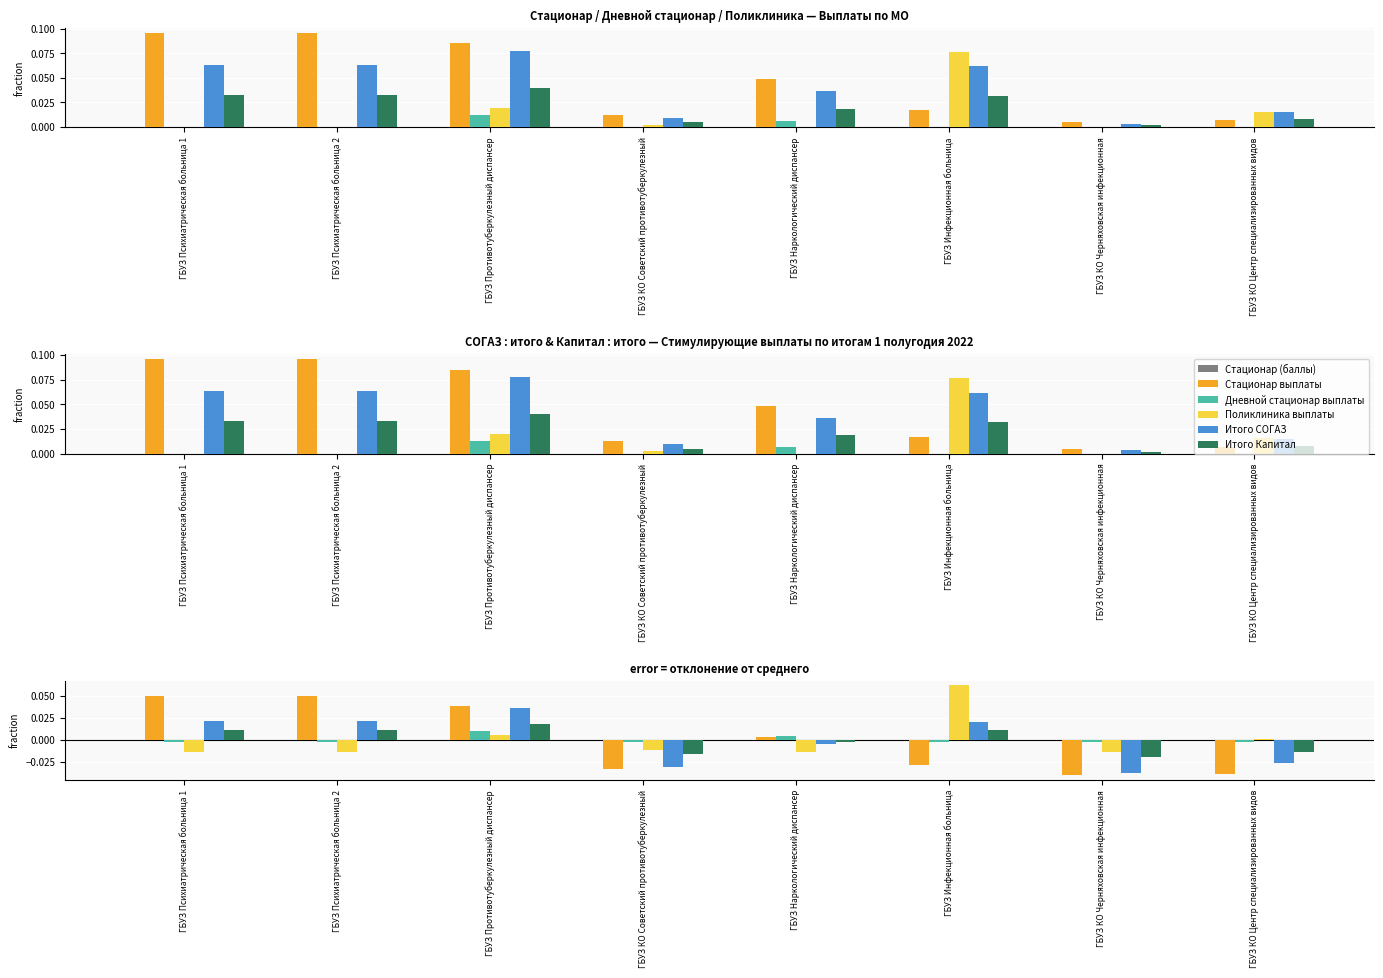

Reading left to right, what are all the values shown in this chart?

Стационар (баллы): ГБУЗ Психиатрическая больница 1=0.0	ГБУЗ Психиатрическая больница 2=0.0	ГБУЗ Противотуберкулезный диспансер=0.0	ГБУЗ КО Советский противотуберкулезный=0.0	ГБУЗ Наркологический диспансер=0.0	ГБУЗ Инфекционная больница=0.0	ГБУЗ КО Черняховская инфекционная=0.0	ГБУЗ КО Центр специализированных видов=0.0
Стационар выплаты: ГБУЗ Психиатрическая больница 1=0.1	ГБУЗ Психиатрическая больница 2=0.1	ГБУЗ Противотуберкулезный диспансер=0.0	ГБУЗ КО Советский противотуберкулезный=-0.0	ГБУЗ Наркологический диспансер=0.0	ГБУЗ Инфекционная больница=-0.0	ГБУЗ КО Черняховская инфекционная=-0.0	ГБУЗ КО Центр специализированных видов=-0.0
Дневной стационар выплаты: ГБУЗ Психиатрическая больница 1=-0.0	ГБУЗ Психиатрическая больница 2=-0.0	ГБУЗ Противотуберкулезный диспансер=0.0	ГБУЗ КО Советский противотуберкулезный=-0.0	ГБУЗ Наркологический диспансер=0.0	ГБУЗ Инфекционная больница=-0.0	ГБУЗ КО Черняховская инфекционная=-0.0	ГБУЗ КО Центр специализированных видов=-0.0
Поликлиника выплаты: ГБУЗ Психиатрическая больница 1=-0.0	ГБУЗ Психиатрическая больница 2=-0.0	ГБУЗ Противотуберкулезный диспансер=0.0	ГБУЗ КО Советский противотуберкулезный=-0.0	ГБУЗ Наркологический диспансер=-0.0	ГБУЗ Инфекционная больница=0.1	ГБУЗ КО Черняховская инфекционная=-0.0	ГБУЗ КО Центр специализированных видов=0.0
Итого СОГАЗ: ГБУЗ Психиатрическая больница 1=0.0	ГБУЗ Психиатрическая больница 2=0.0	ГБУЗ Противотуберкулезный диспансер=0.0	ГБУЗ КО Советский противотуберкулезный=-0.0	ГБУЗ Наркологический диспансер=-0.0	ГБУЗ Инфекционная больница=0.0	ГБУЗ КО Черняховская инфекционная=-0.0	ГБУЗ КО Центр специализированных видов=-0.0
Итого Капитал: ГБУЗ Психиатрическая больница 1=0.0	ГБУЗ Психиатрическая больница 2=0.0	ГБУЗ Противотуберкулезный диспансер=0.0	ГБУЗ КО Советский противотуберкулезный=-0.0	ГБУЗ Наркологический диспансер=-0.0	ГБУЗ Инфекционная больница=0.0	ГБУЗ КО Черняховская инфекционная=-0.0	ГБУЗ КО Центр специализированных видов=-0.0